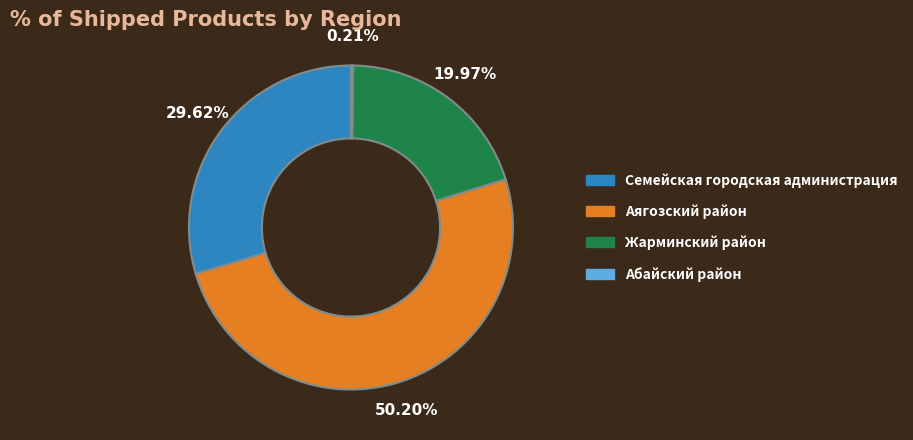

Which category accounts for the majority?

Аягозский район